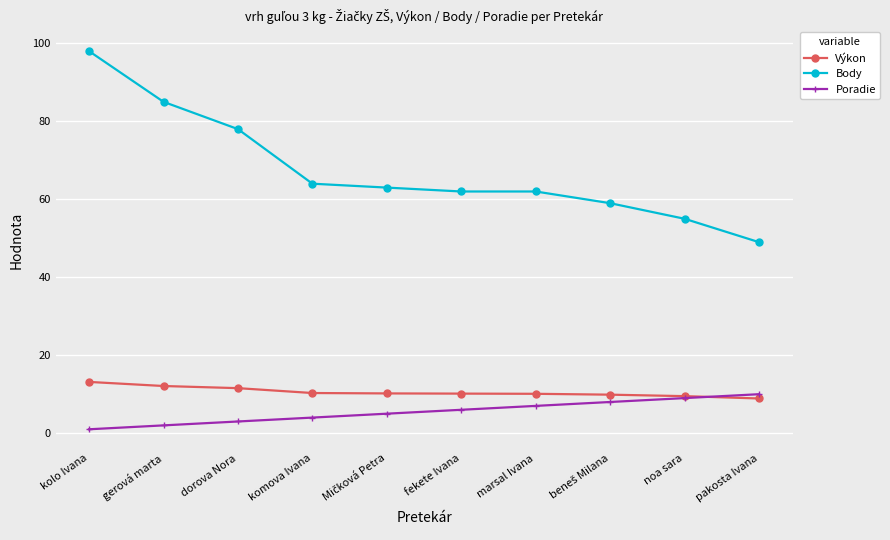

Read the Výkon value at pakosta Ivana.

8.9